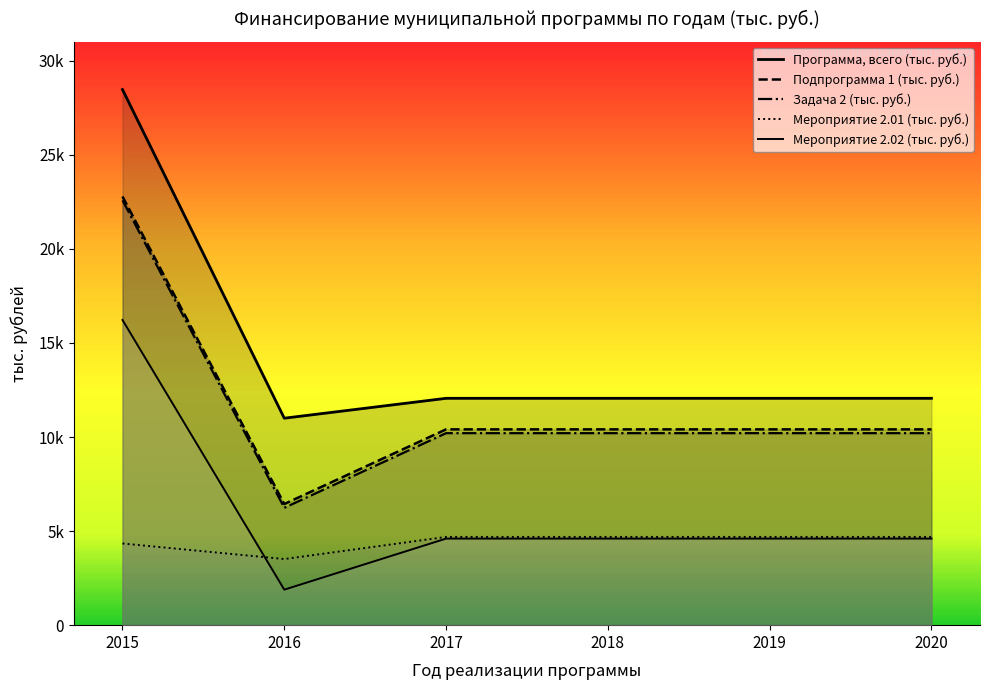

The value of Мероприятие 2.02 (тыс. руб.) at 2018 is 3220.0. True or false?

False